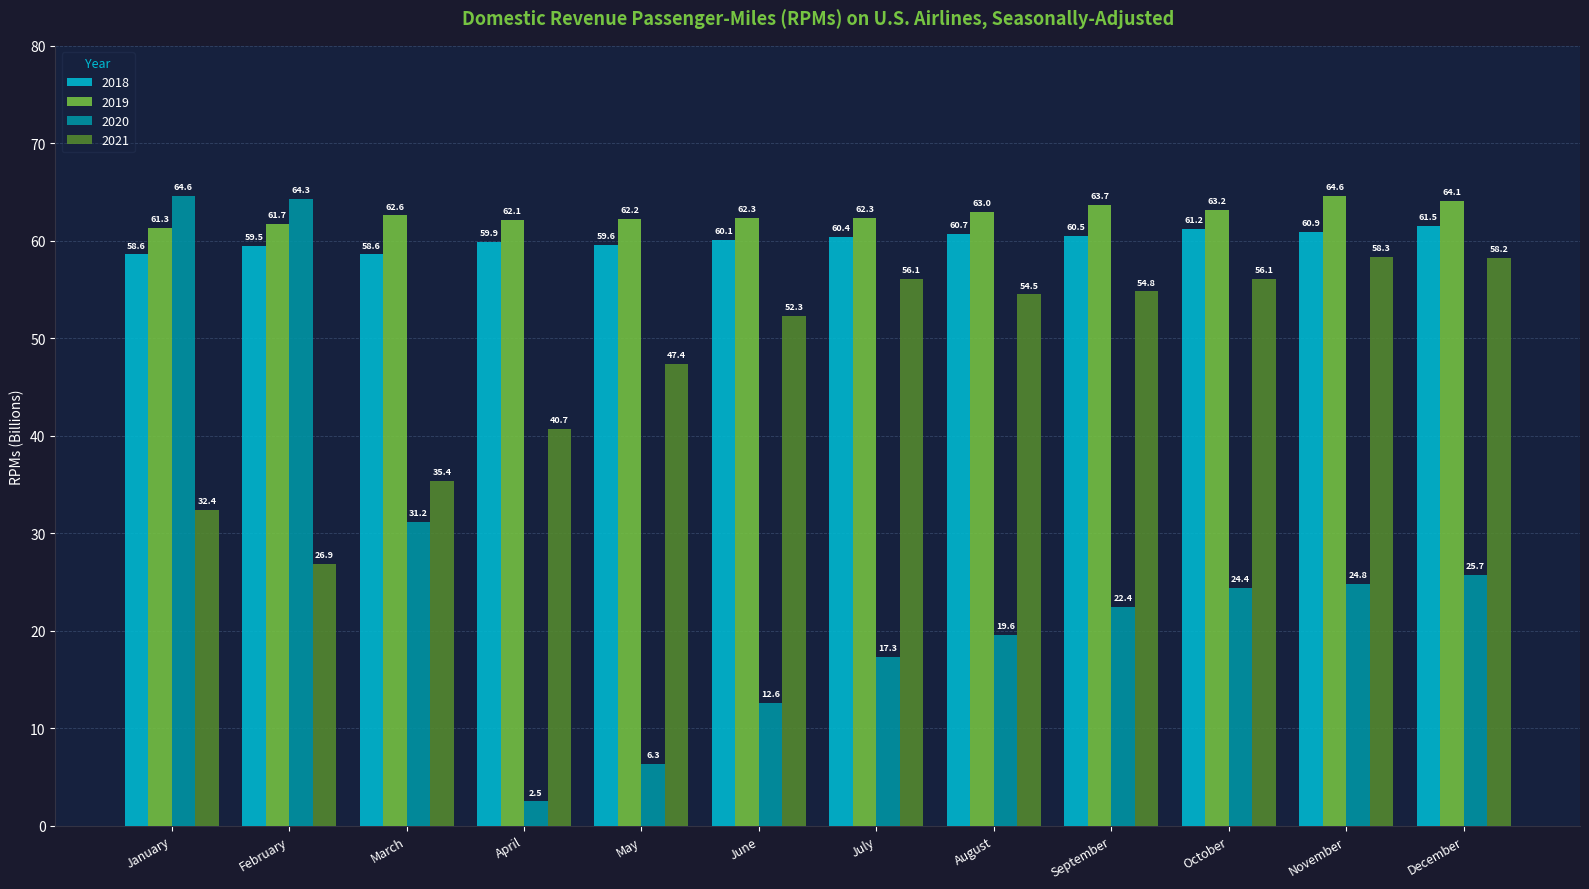

What is the difference between the maximum and minimum values in the 2020 series?

62.1